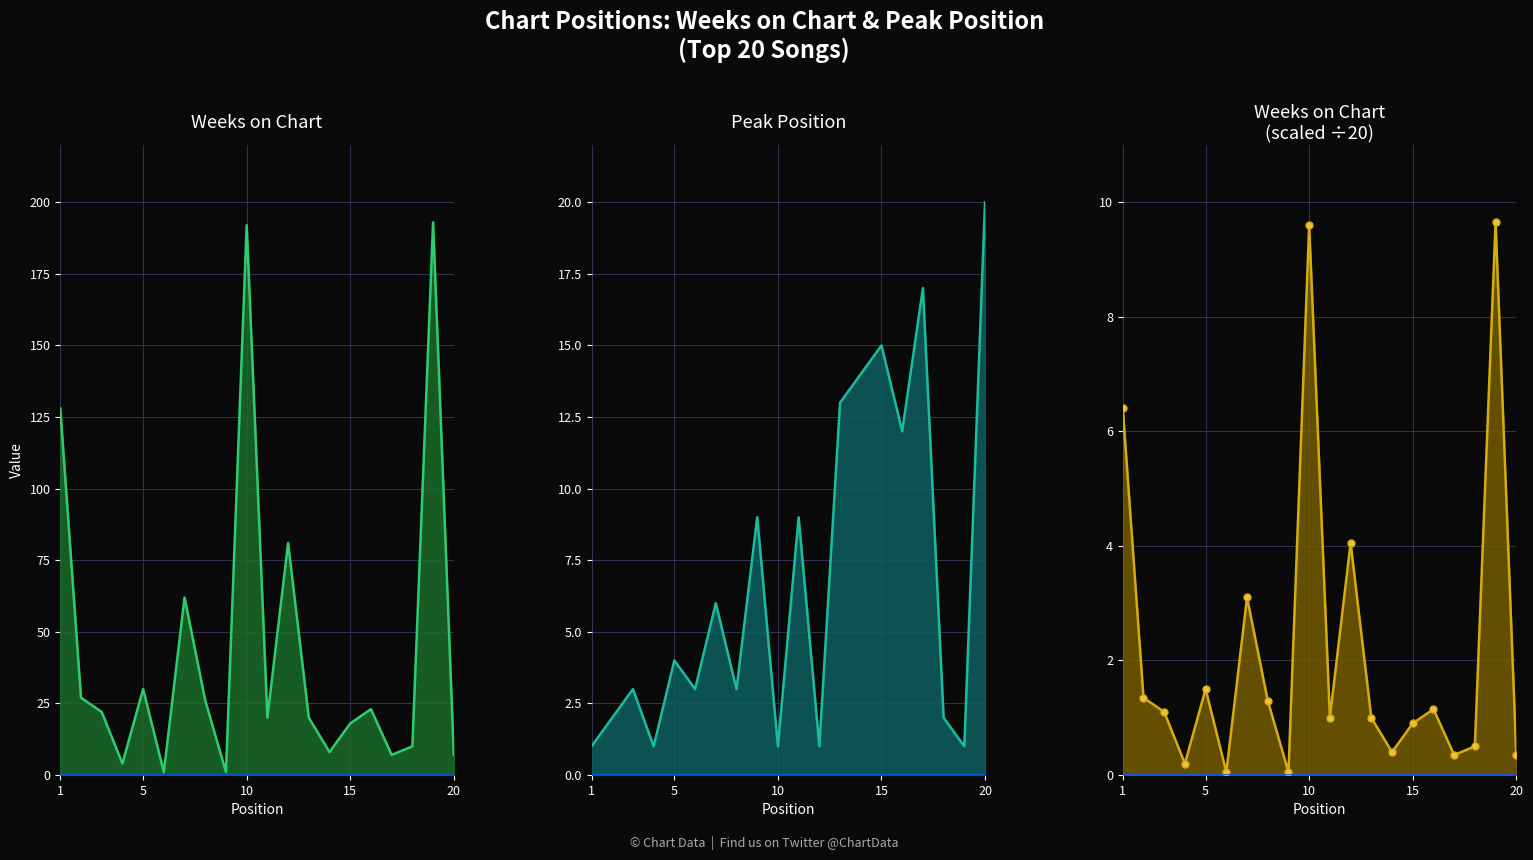

How many values in the Weeks on Chart (scaled) series exceed 1?

10